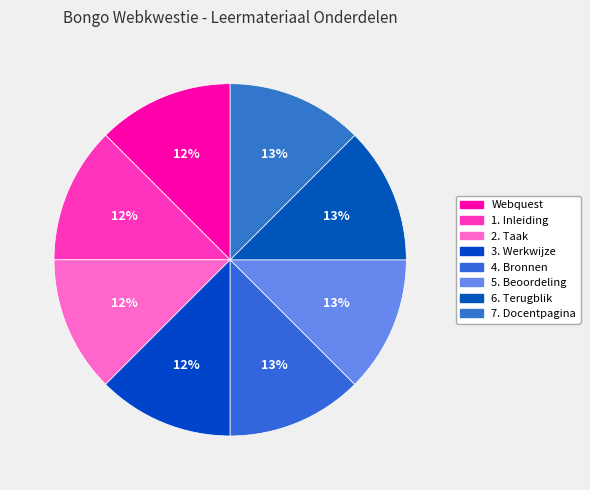

Which has a higher value, Webquest or 4. Bronnen?

4. Bronnen